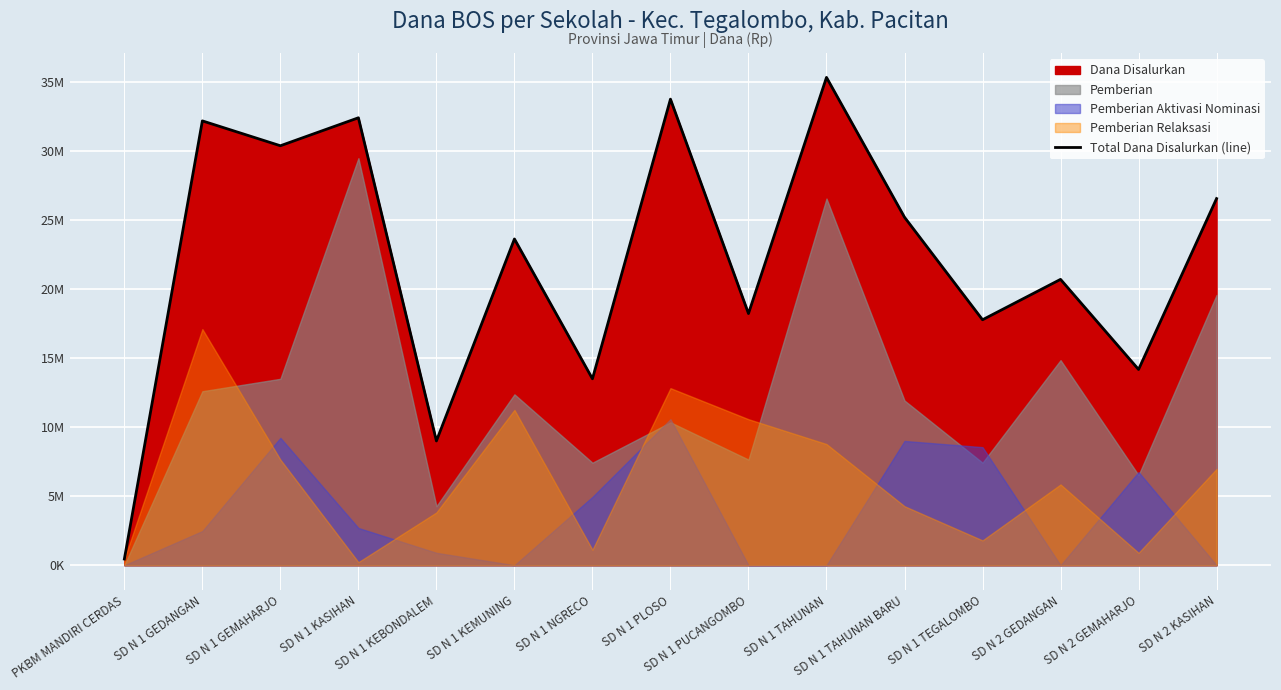

Reading right to left, extract all data points from this chart.

SD N 2 KASIHAN=26550000	SD N 2 GEMAHARJO=14175000	SD N 2 GEDANGAN=20700000	SD N 1 TEGALOMBO=17775000	SD N 1 TAHUNAN BARU=25200000	SD N 1 TAHUNAN=35325000	SD N 1 PUCANGOMBO=18225000	SD N 1 PLOSO=33750000	SD N 1 NGRECO=13500000	SD N 1 KEMUNING=23625000	SD N 1 KEBONDALEM=9000000	SD N 1 KASIHAN=32400000	SD N 1 GEMAHARJO=30375000	SD N 1 GEDANGAN=32175000	PKBM MANDIRI CERDAS=450000